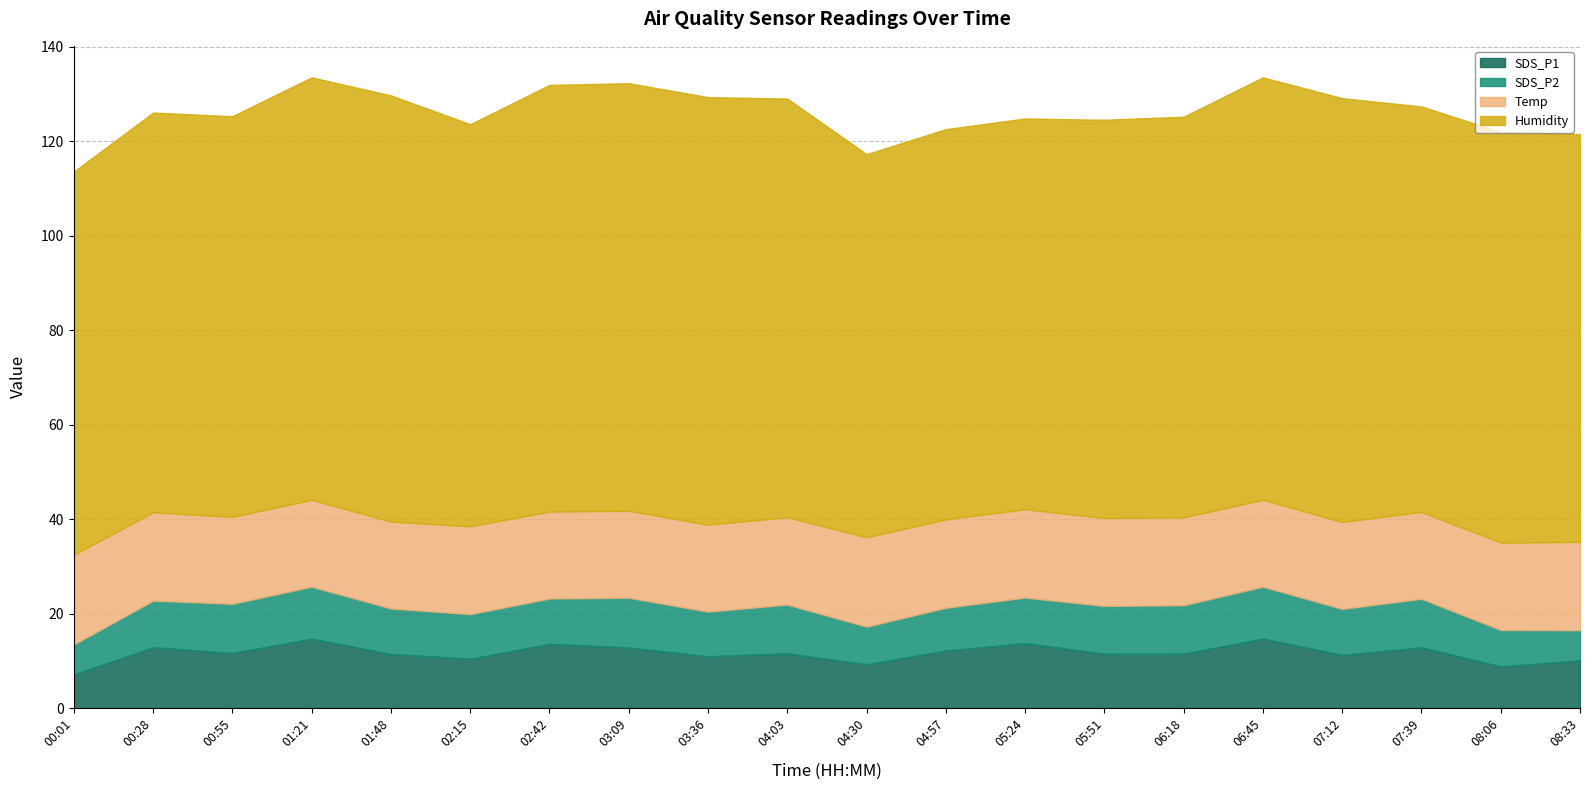

Which series has the largest total across all categories?

Humidity